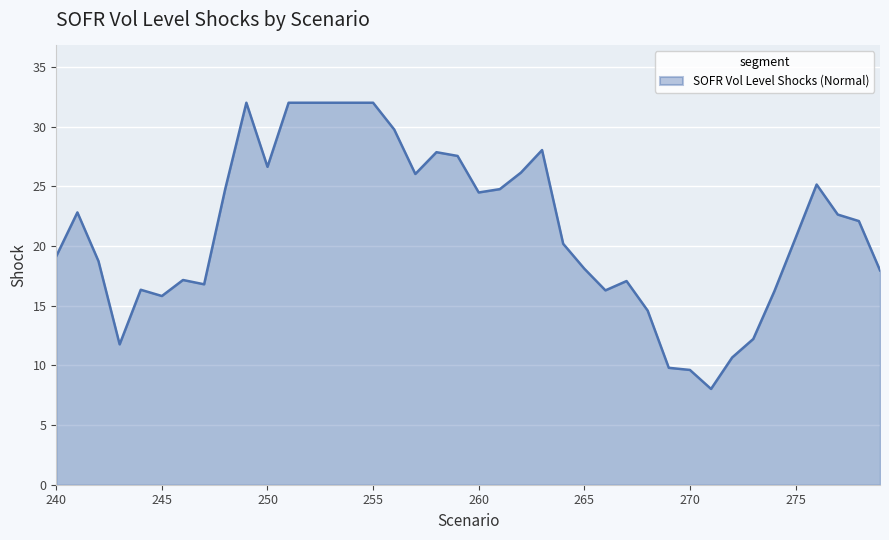

What is the difference between the maximum and minimum values?

24.0